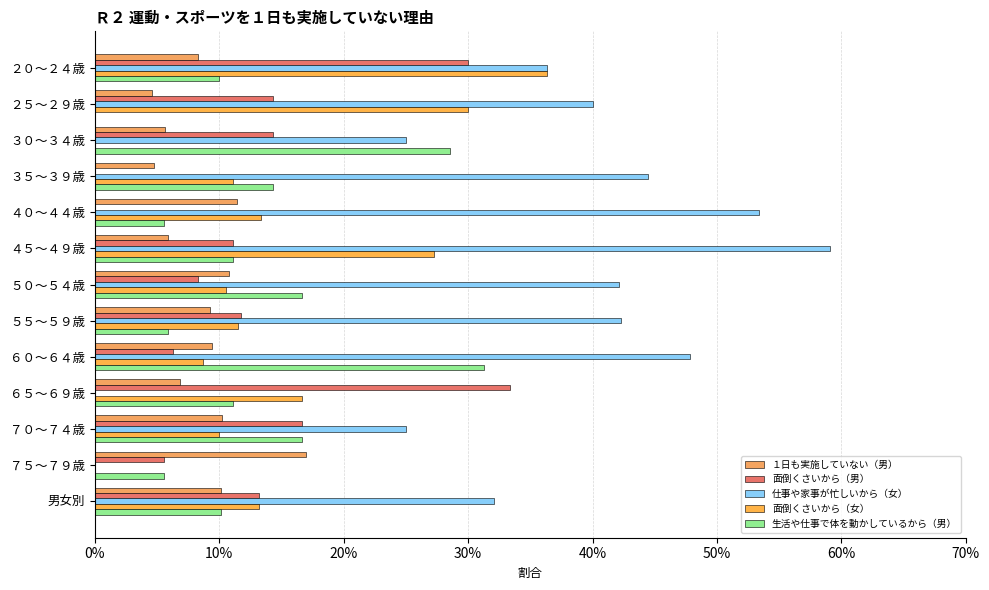

What is the maximum value shown in the chart?

0.6